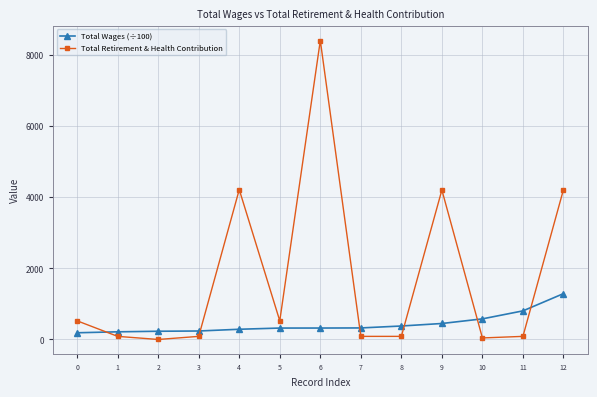

List the series in order of their overall mean, lowest first.

Total Wages (÷100), Total Retirement & Health Contribution